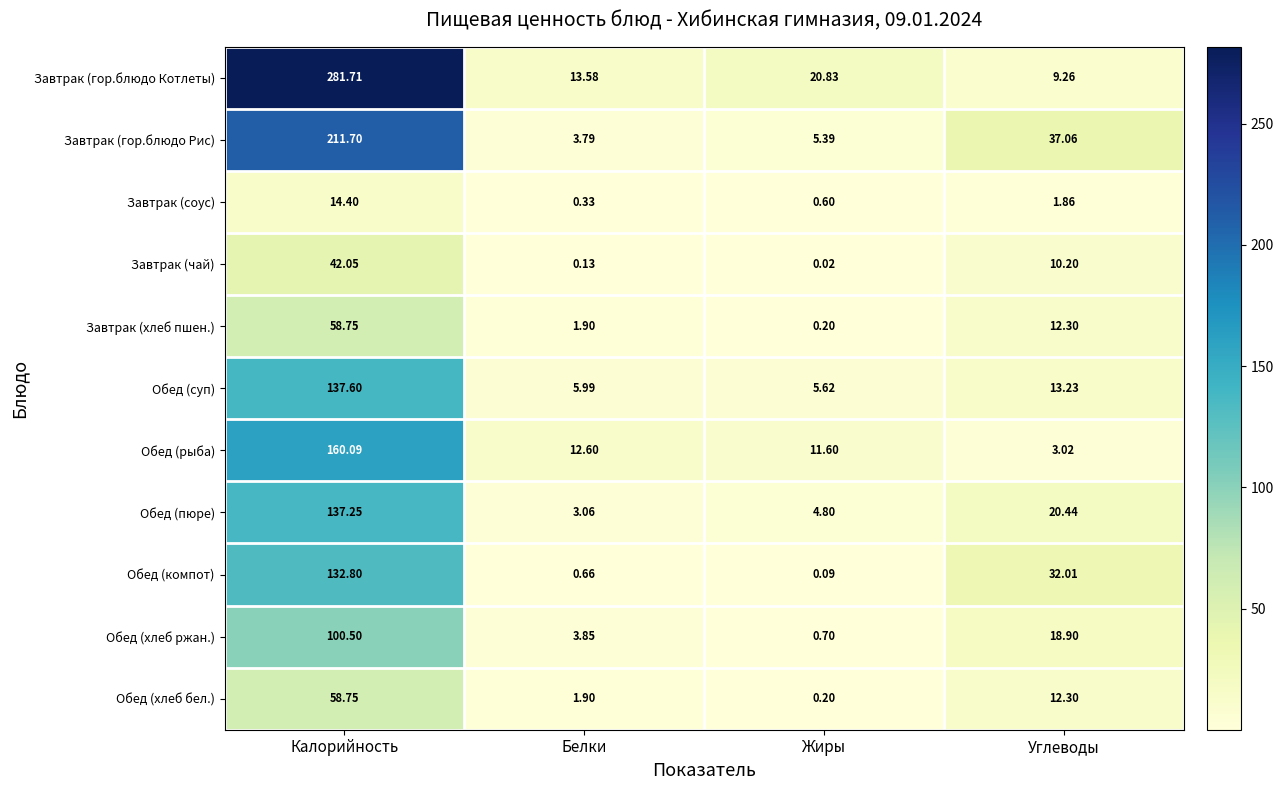

At which category is the sum across all series the highest?

Калорийность